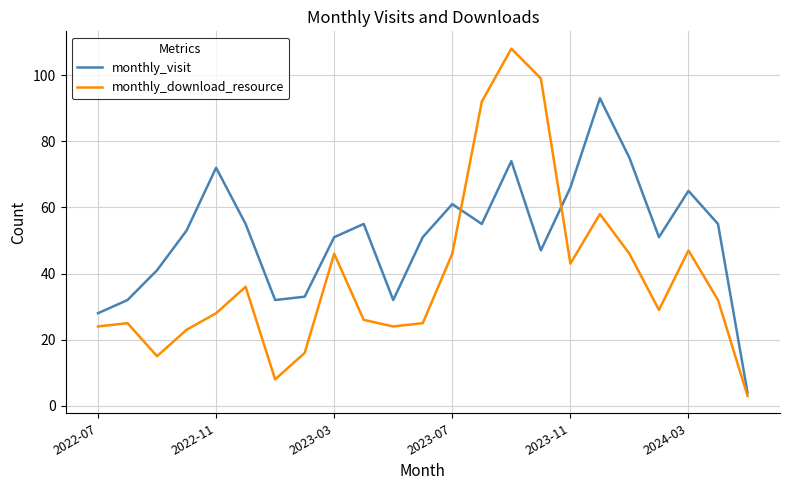

What is the minimum value shown in the chart?

3